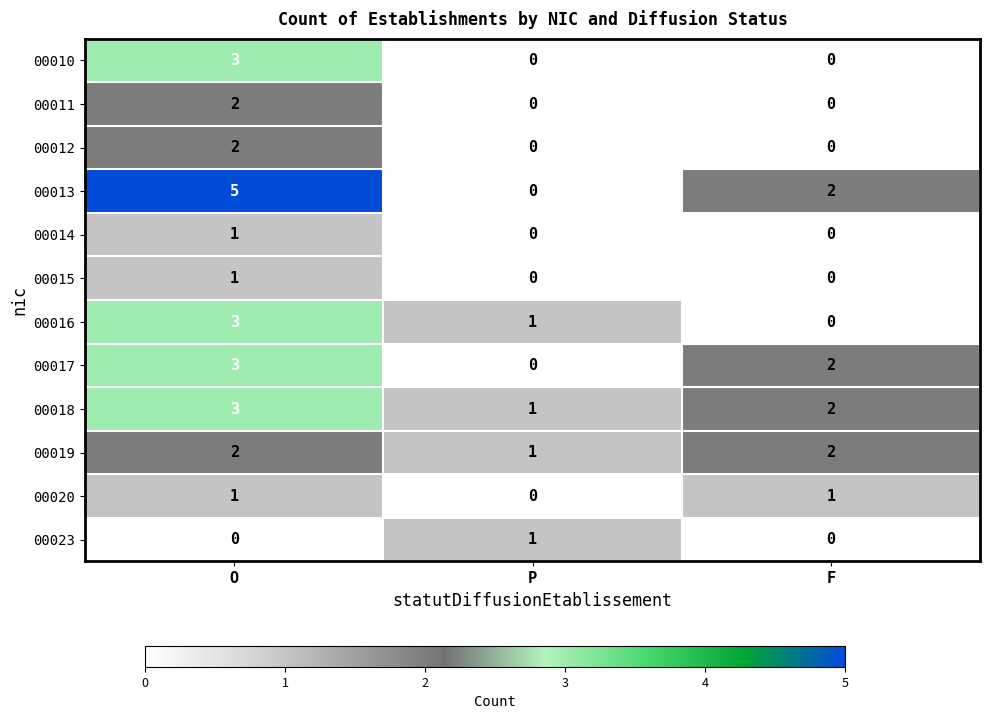

At which category is the sum across all series the highest?

O